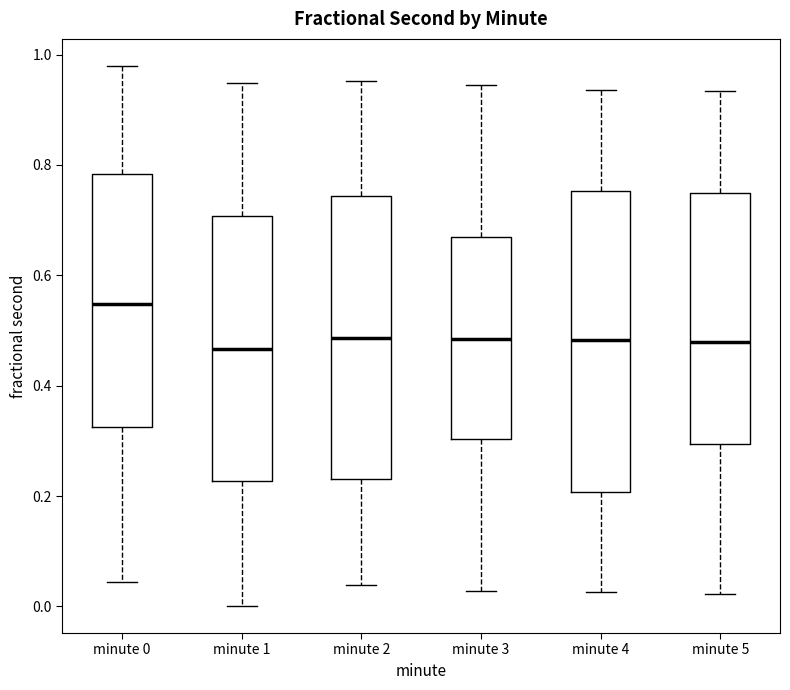

Where does the lower whisker of the box for minute 0 end on the y-axis? The values are not printed on the chart, so give them approximately, as read against the axis.

0.04